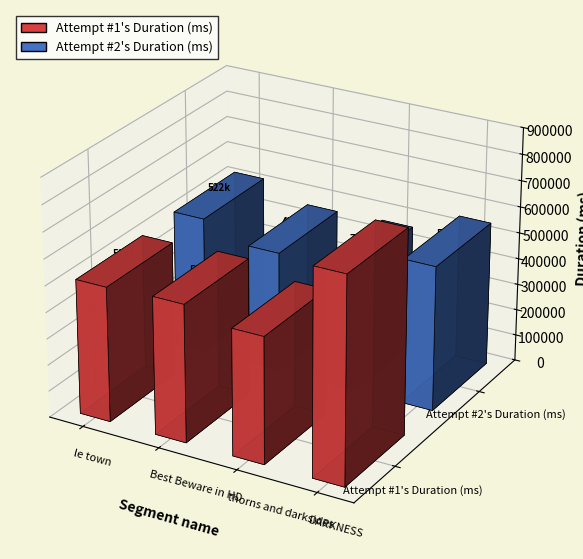

Reading left to right, what are all the values shown in this chart?

Attempt #1's Duration (ms): 511952	521926	478818	777266
Attempt #2's Duration (ms): 521716	458908	465755	550225